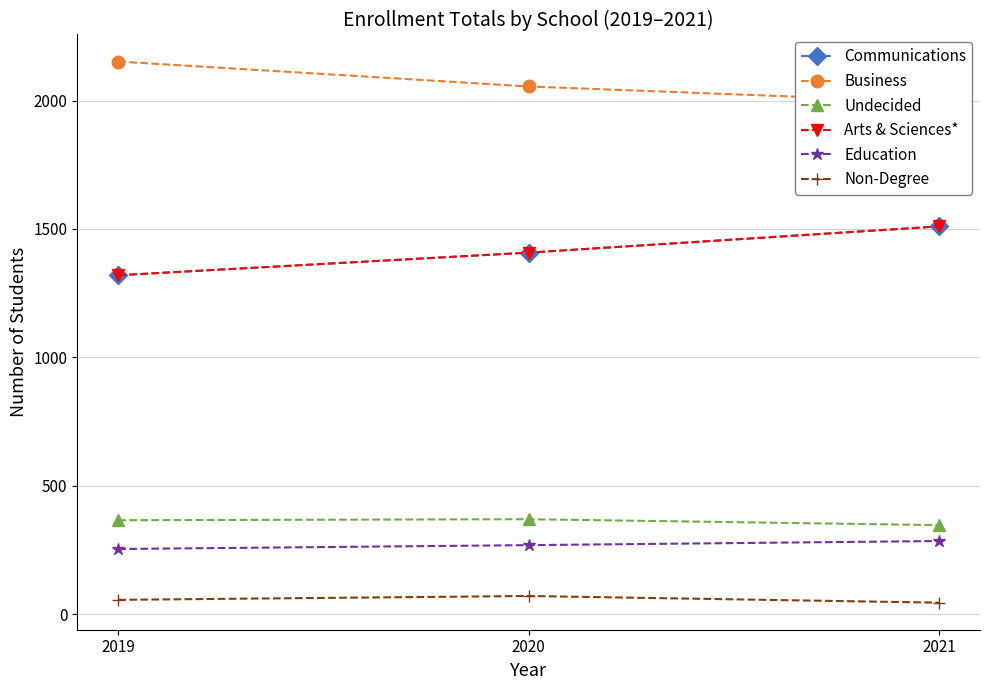

Which has a higher value, 2020 or 2021?

2021